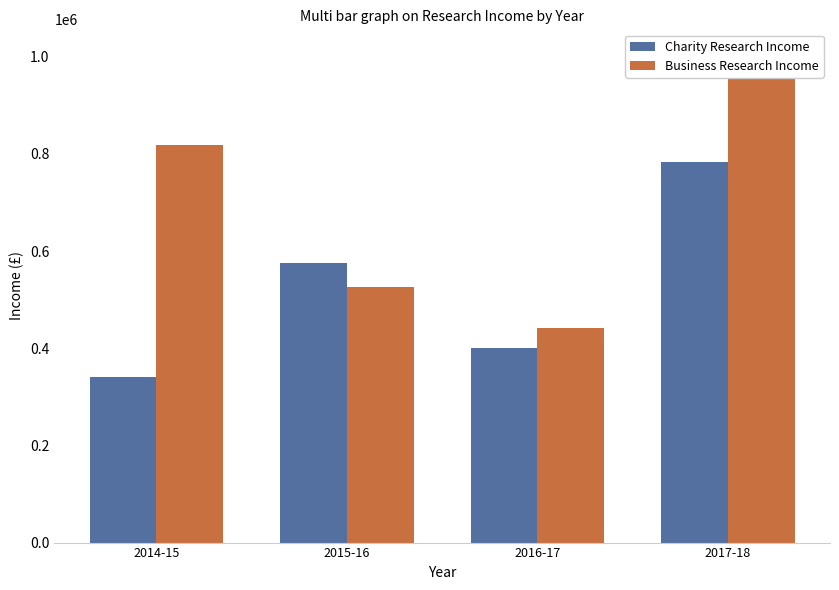

True or false: Charity Research Income has a value of 784000 at 2017-18.

True